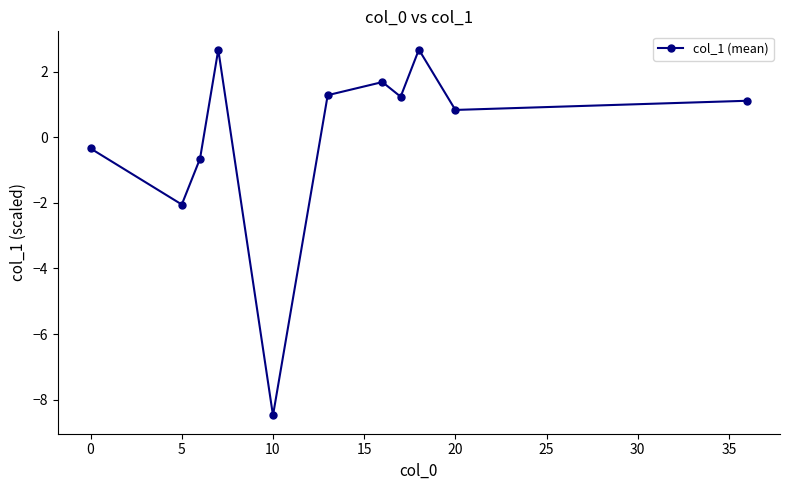

What is the greatest value displayed?

2.7